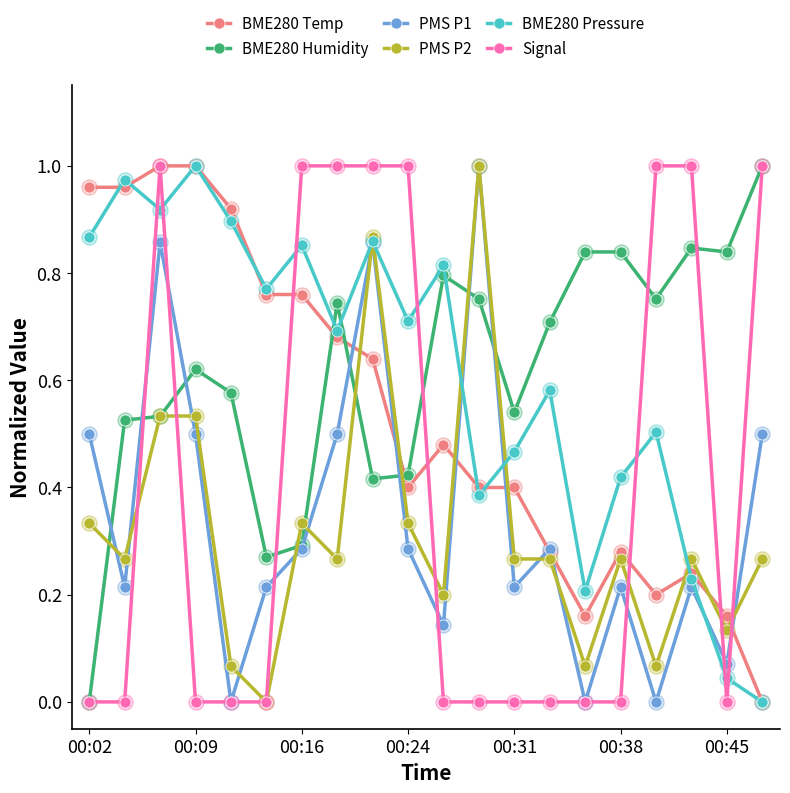

True or false: BME280 Humidity has more than 2 points higher than both neighbors.

True